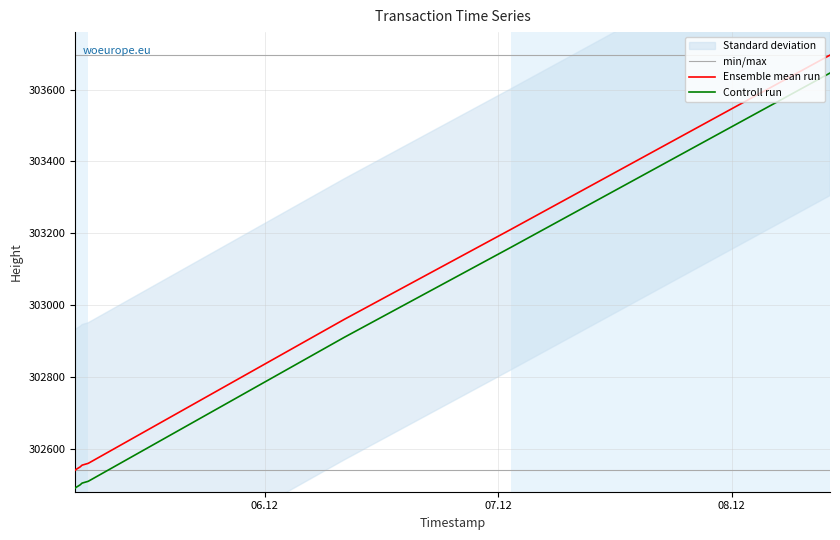

How many lines are shown in the chart?

3